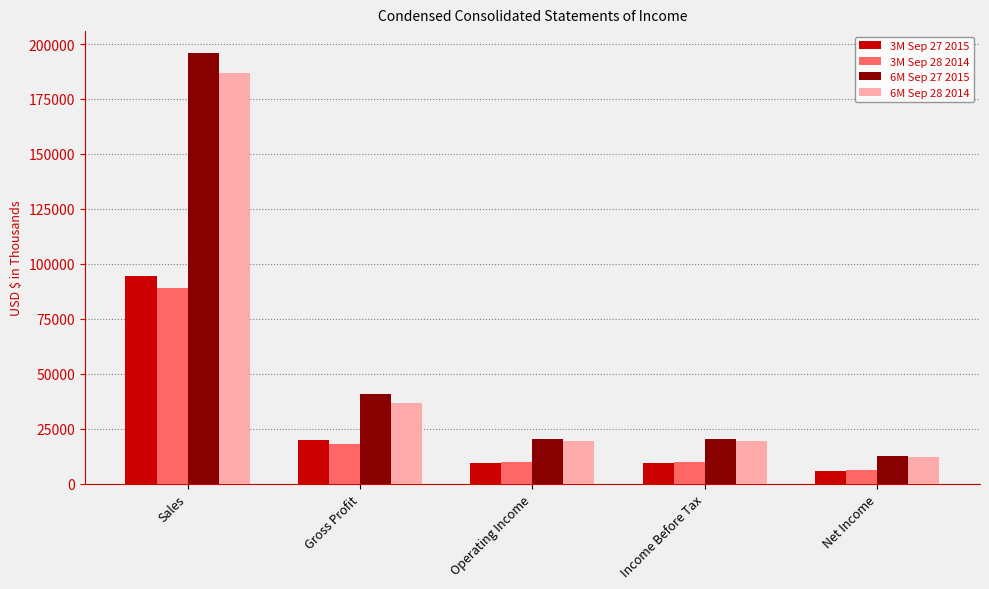

At which category does the chart reach its peak across all series?

Sales